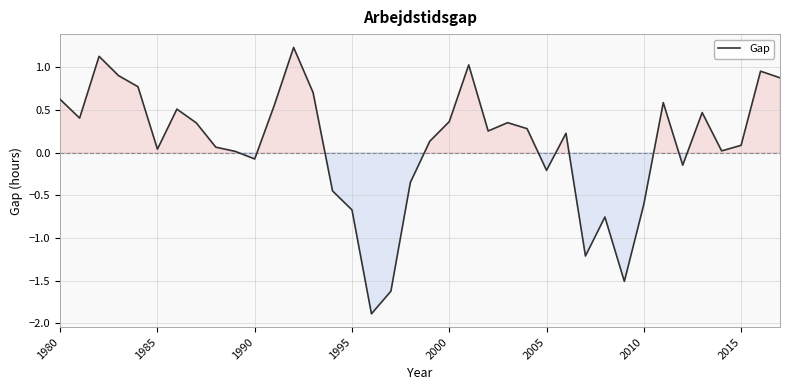

What is the maximum value shown in the chart?

1.2